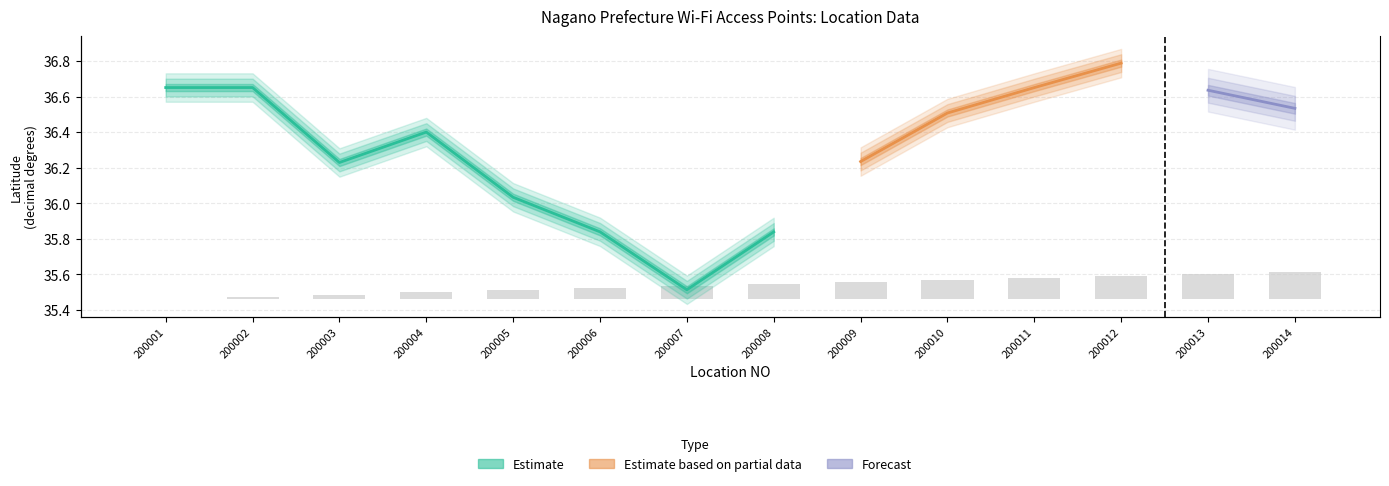

True or false: NO has a value of -0.1 at 200001.

False